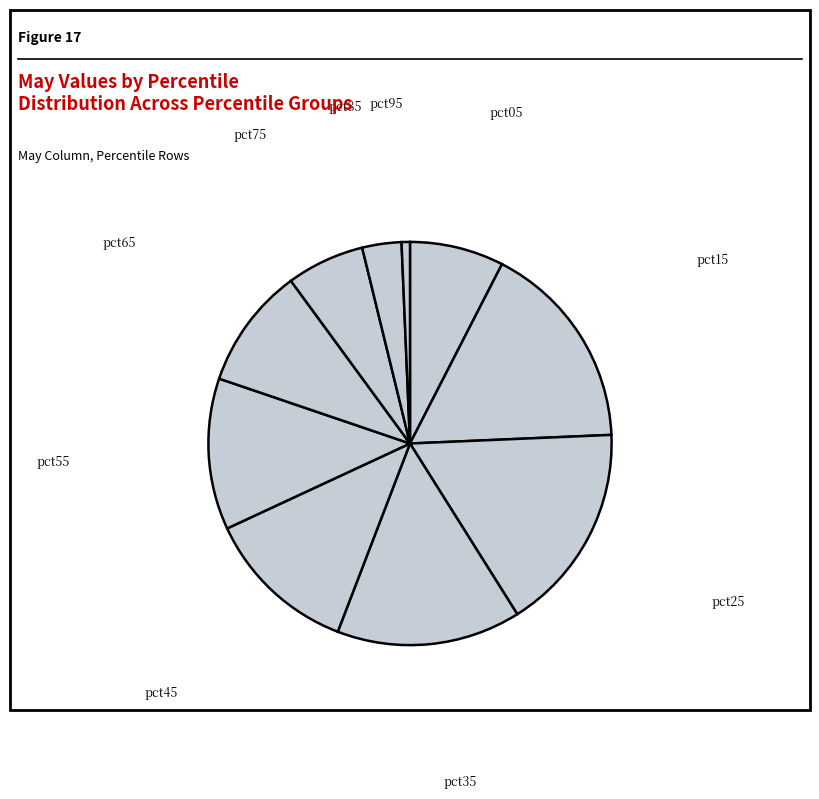

Does any single category account for the majority?

No